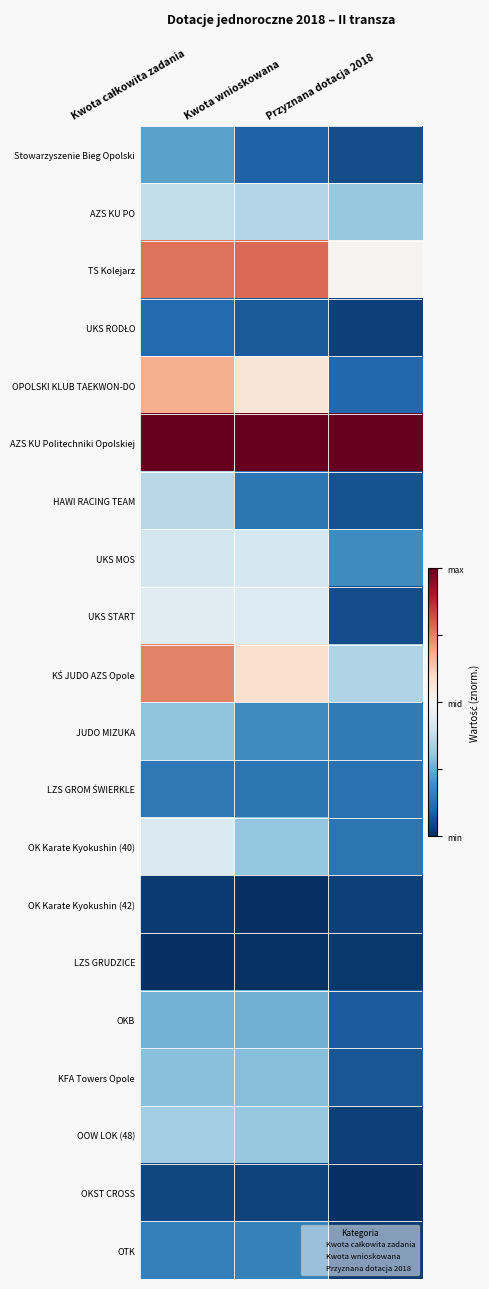

Which series has the largest total across all categories?

AZS KU Politechniki Opolskiej